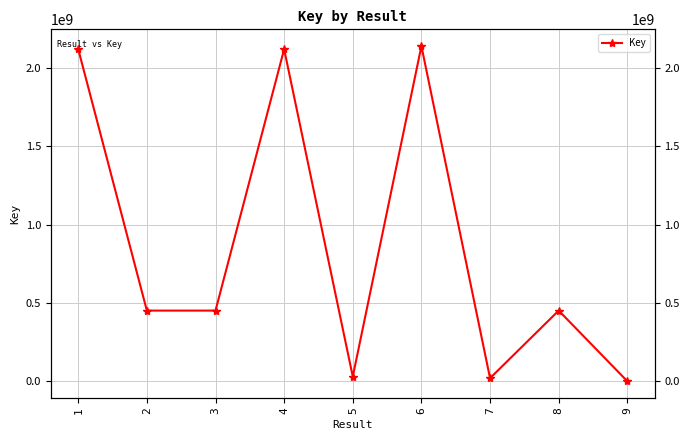

Approximately how many times larger is the value at 8 compared to 4?

0.2